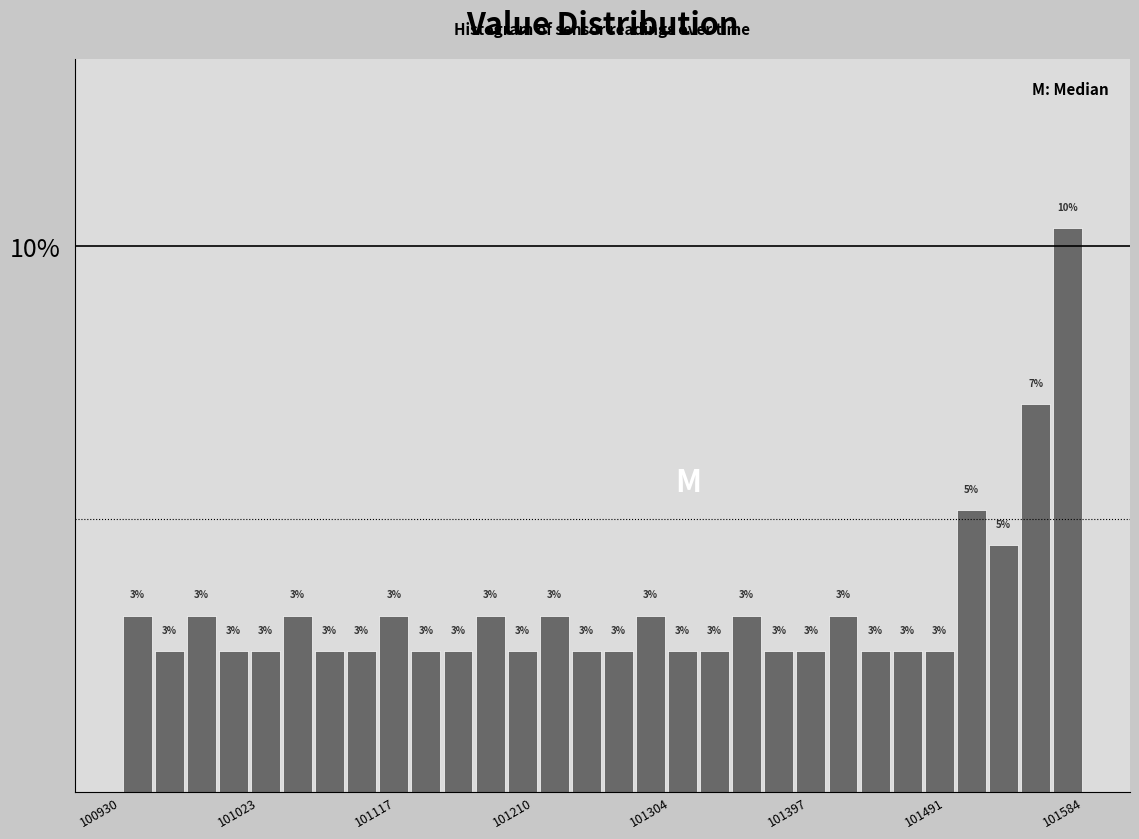

Around what value on the x-axis is the tallest bar? Give the approximate position of its centre, as read against the axis.

101570